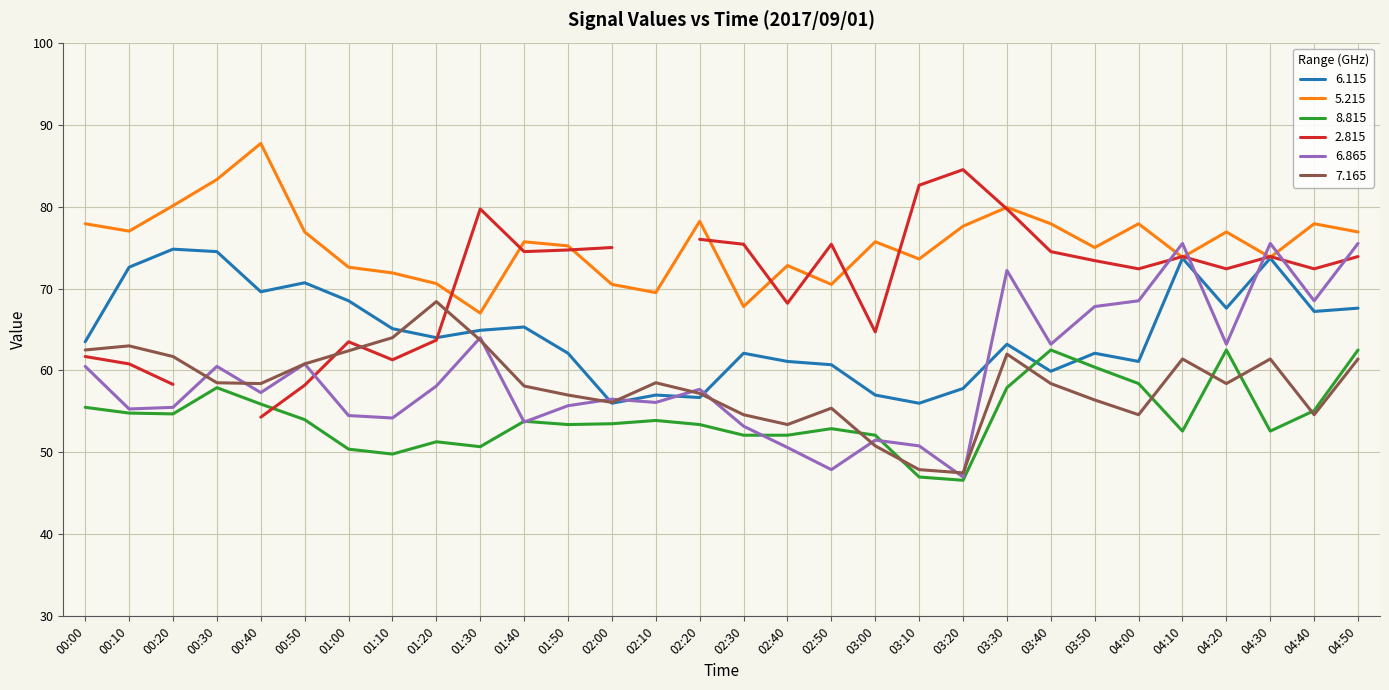

True or false: 5.215 and 7.165 intersect in this chart.

False